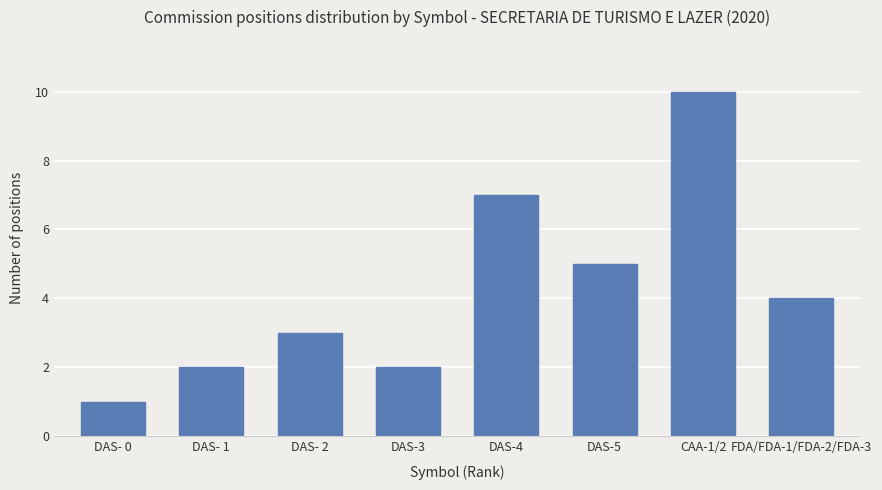

What is the minimum value shown in the chart?

1